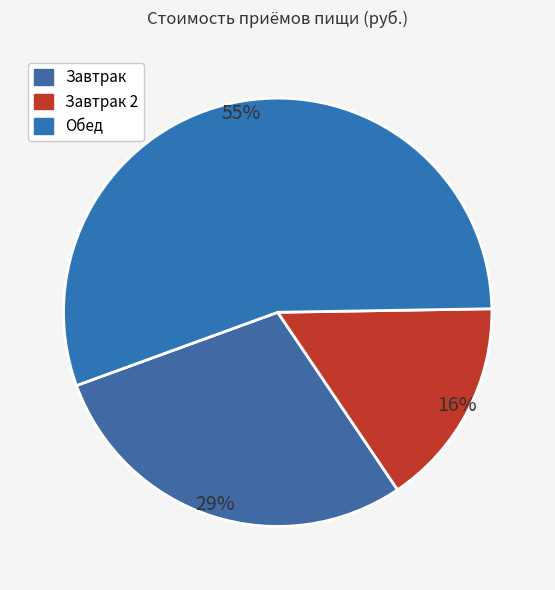

Count the number of slices in the pie.

3